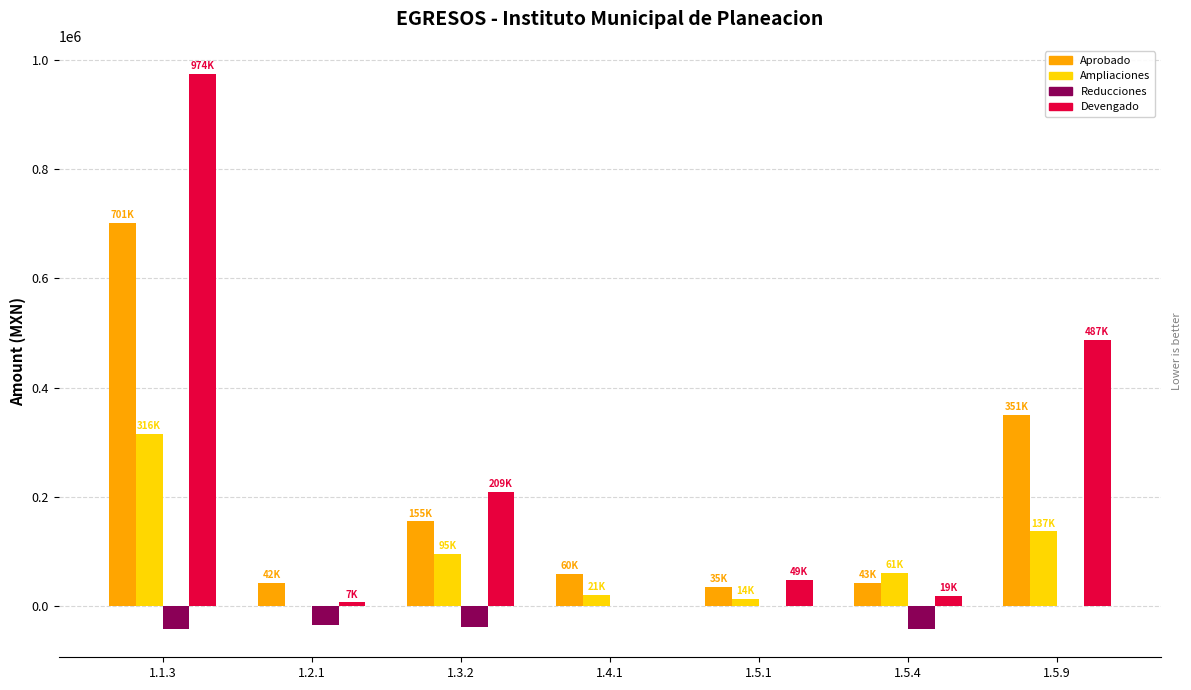

Between 1.2.1 and 1.5.9, which series saw the biggest shift?

Devengado